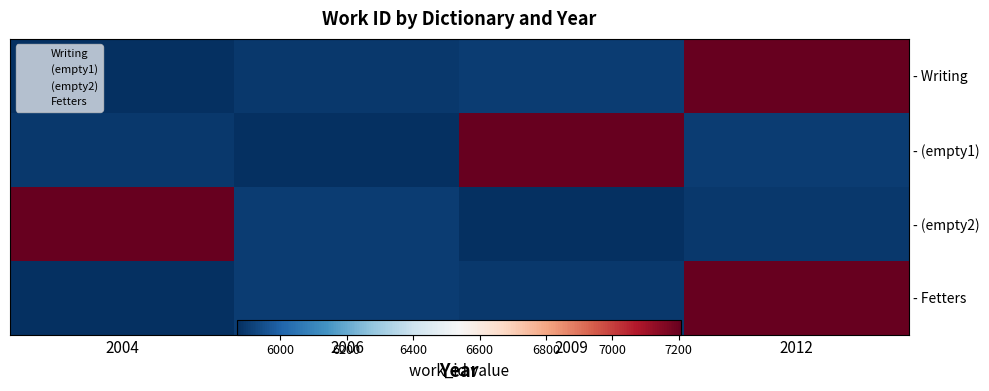

Which category has the lowest value across all series?

2004